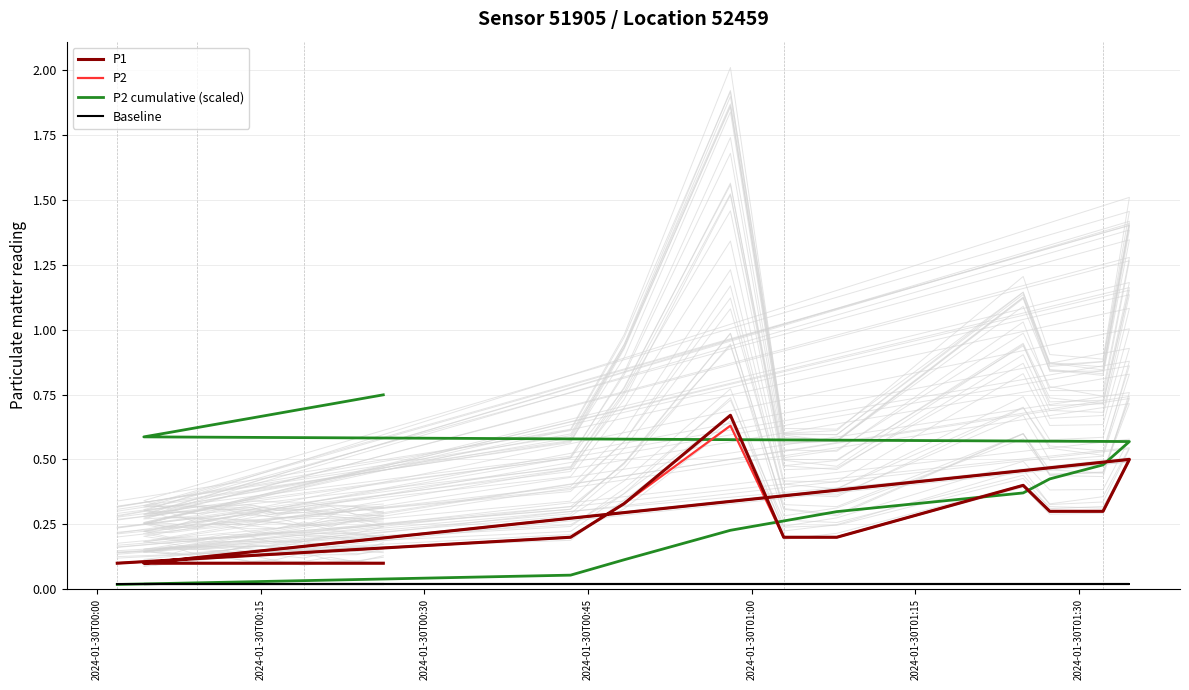

What are all the series names shown in the legend?

P1, P2, P2 cumulative (scaled), Baseline